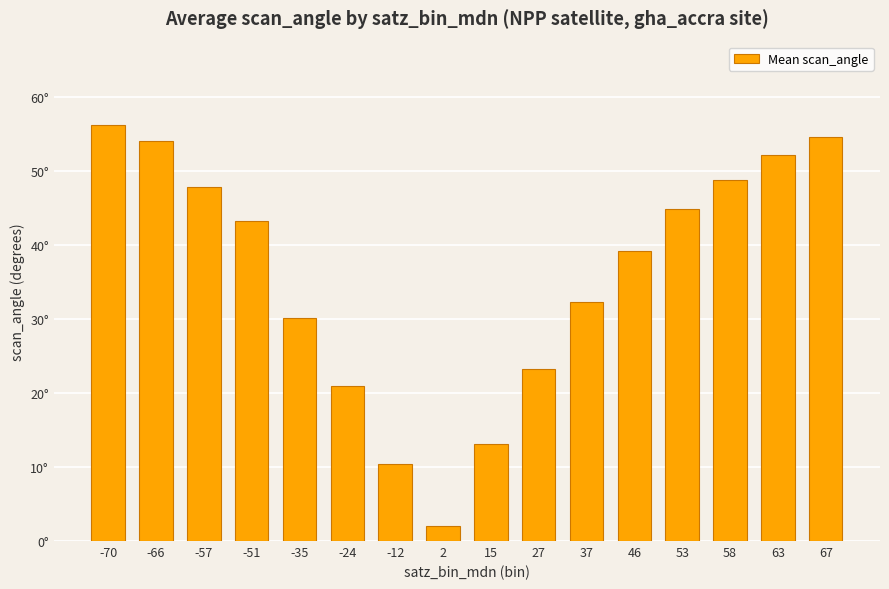

Rank the categories by value from lowest to highest.

2, -12, 15, -24, 27, -35, 37, 46, -51, 53, -57, 58, 63, -66, 67, -70